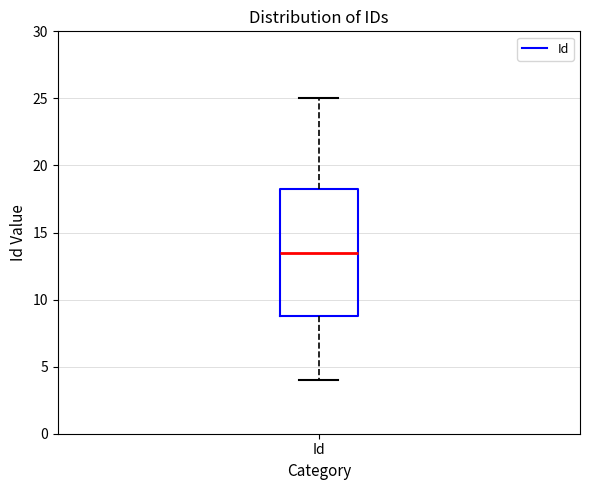

Where does the upper whisker of the box for Id end on the y-axis? The values are not printed on the chart, so give them approximately, as read against the axis.

25.0